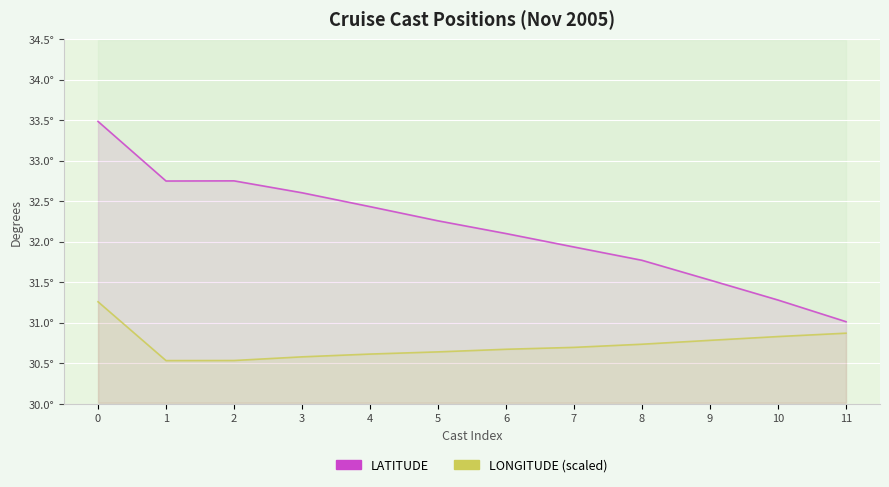

At which label is LONGITUDE (scaled) closest to 30?

1